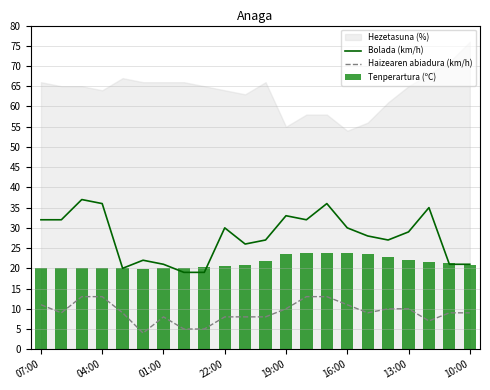

True or false: Haizearen abiadura (km/h) and Bolada (km/h) intersect in this chart.

False